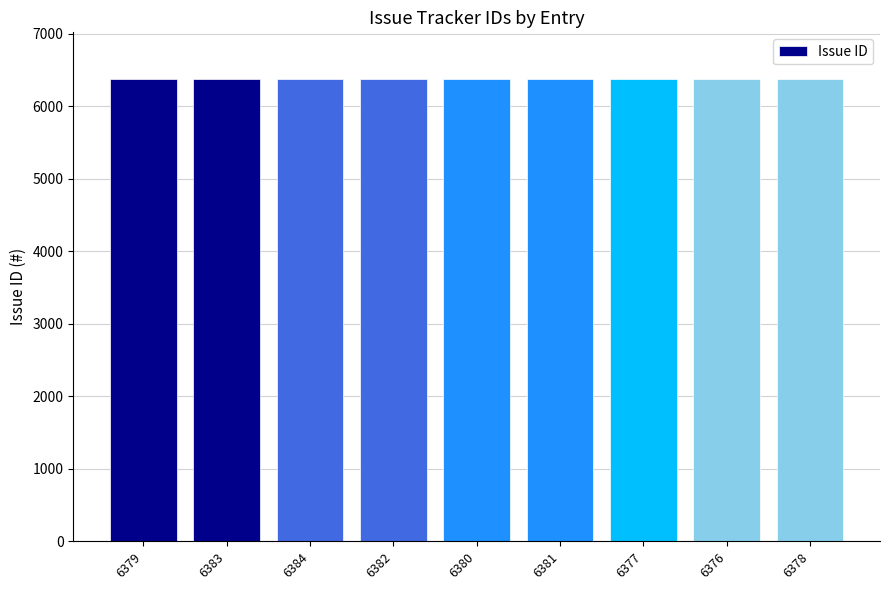

How many distinct data groups are displayed?

1